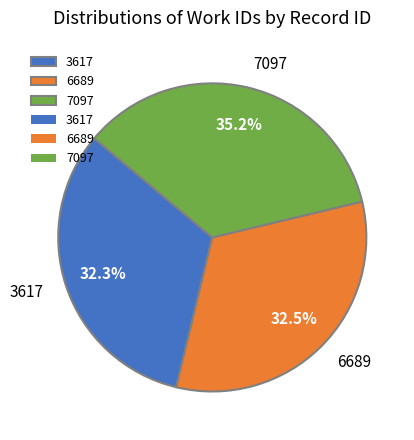

Does any single category account for the majority?

No